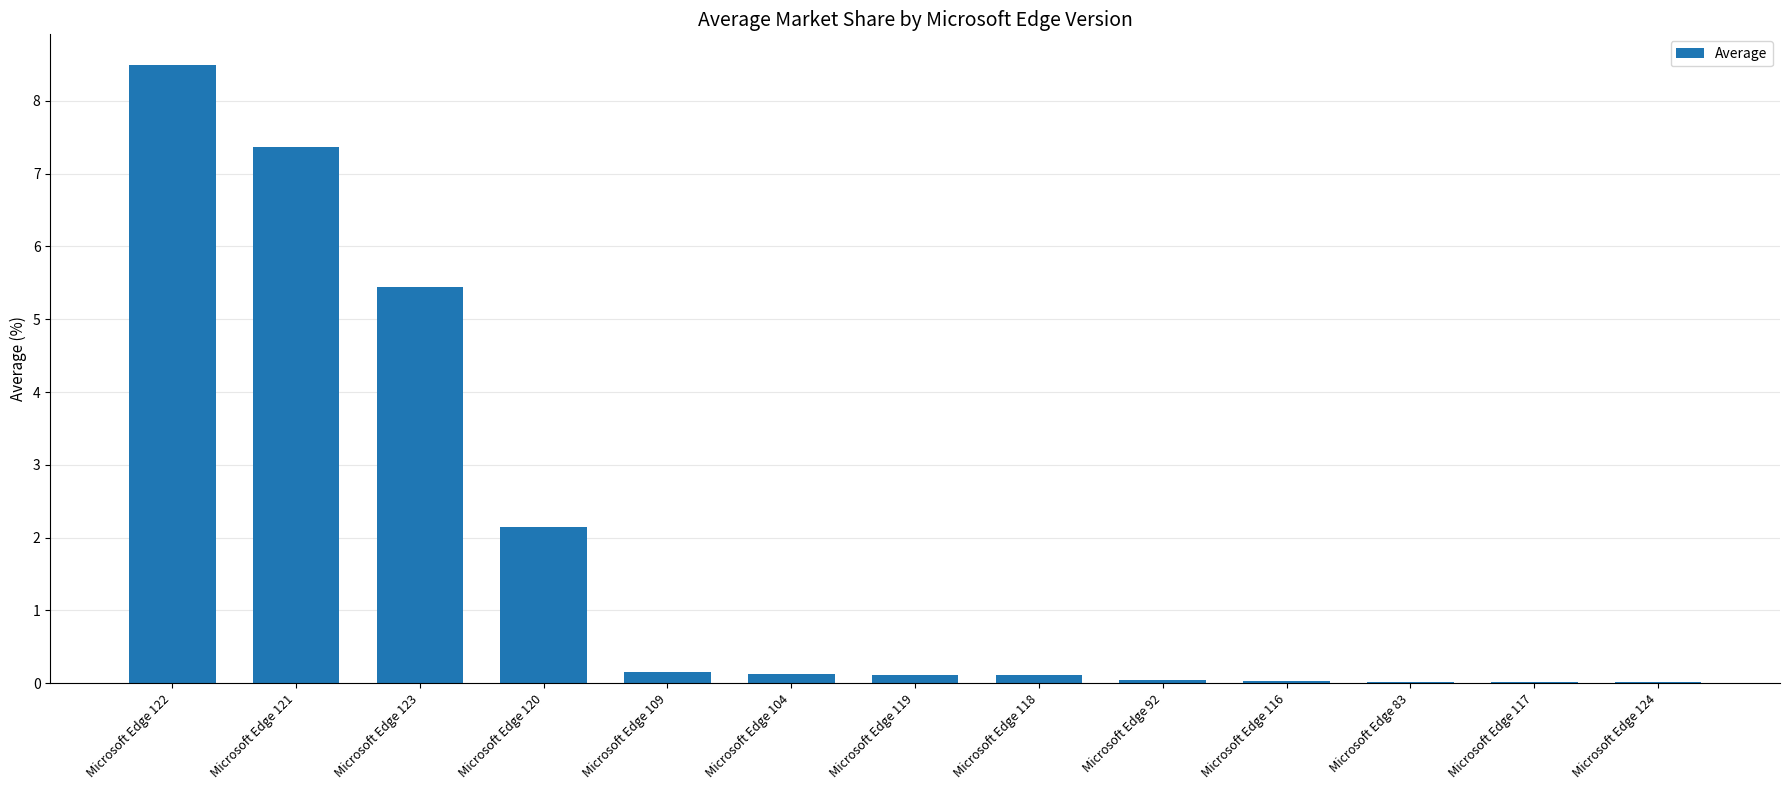

What is the sum of all values?

24.1